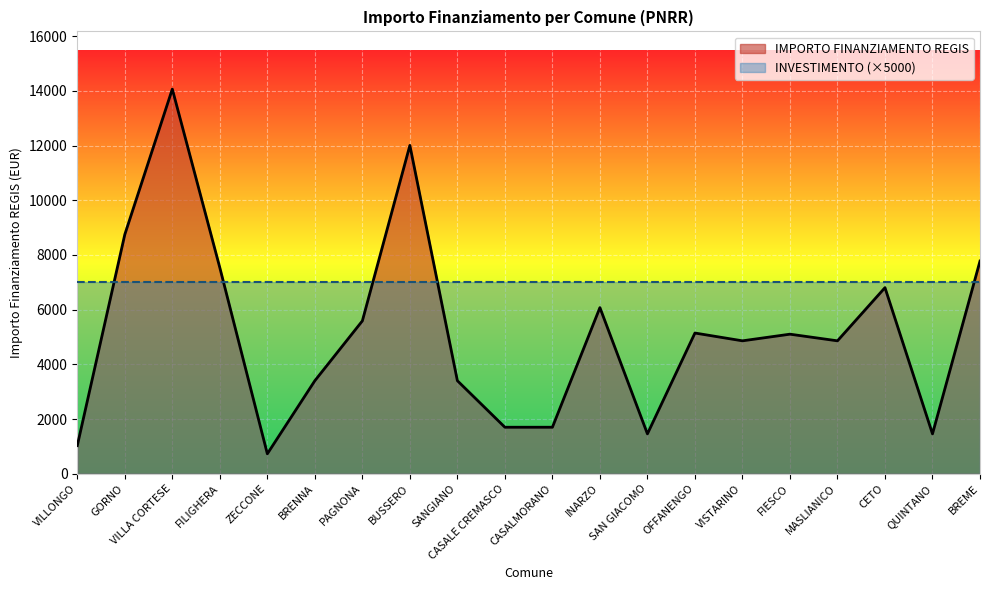

True or false: the data shows 3402 at SANGIANO.

True